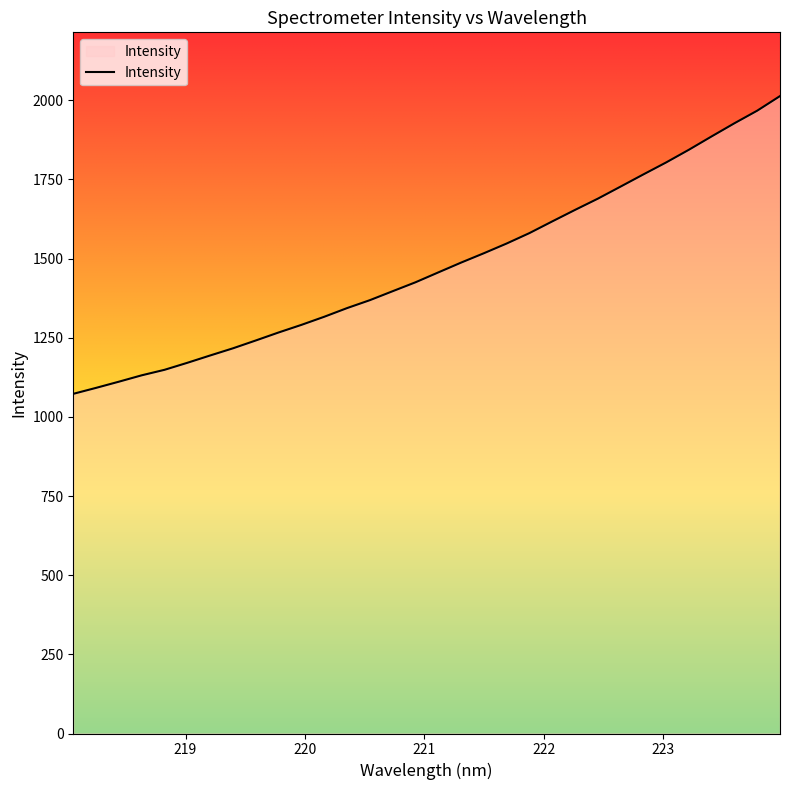

Count the number of categories in the chart.

32